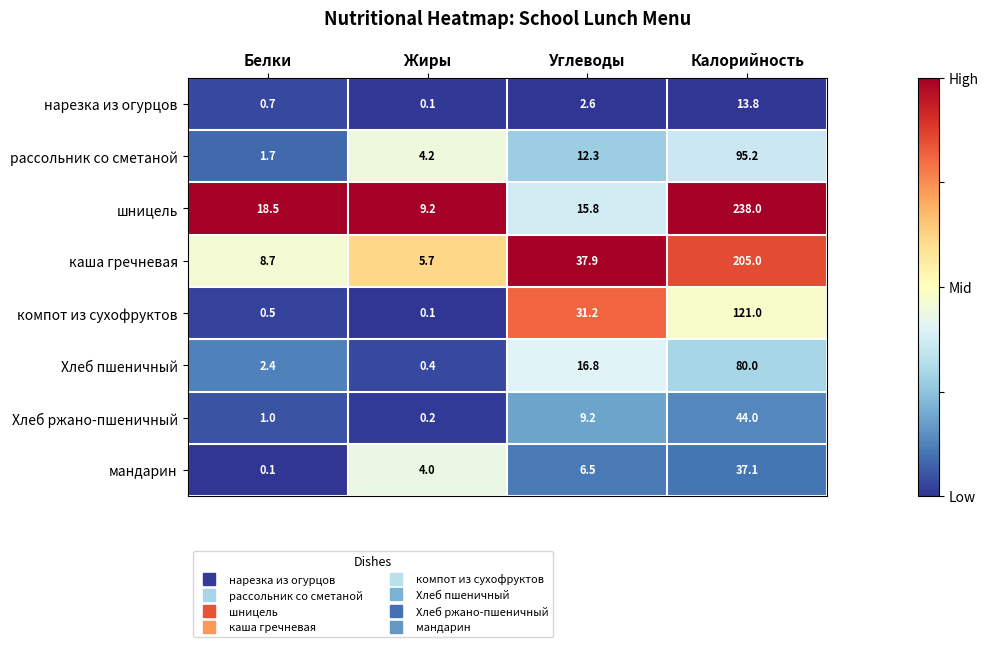

At which category is the sum across all series the highest?

Калорийность